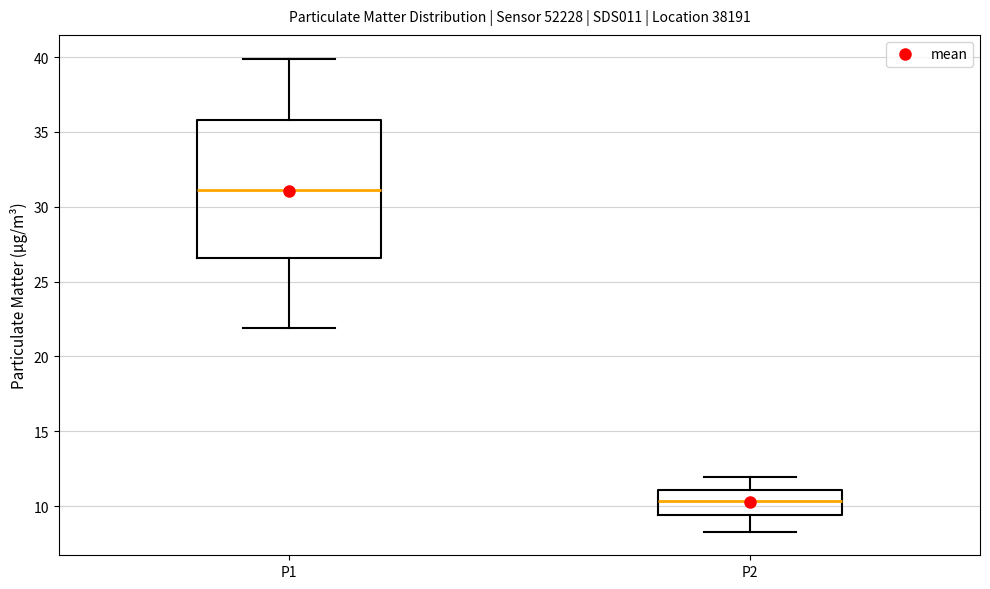

Reading left to right, read every box against the y-axis: the position of its median line, the range the box covers, and the ends of its whiskers. The values are not printed on the chart, so give them approximately, as read against the axis.

P1: median 31.0, box 26.5 to 36.0, whiskers 22.0 to 40.0
P2: median 10.5, box 9.5 to 11.0, whiskers 8.5 to 12.0